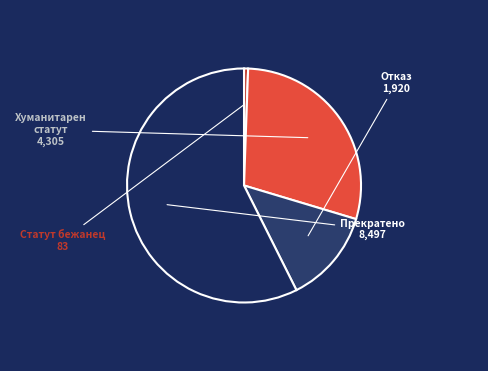

Count the number of slices in the pie.

4